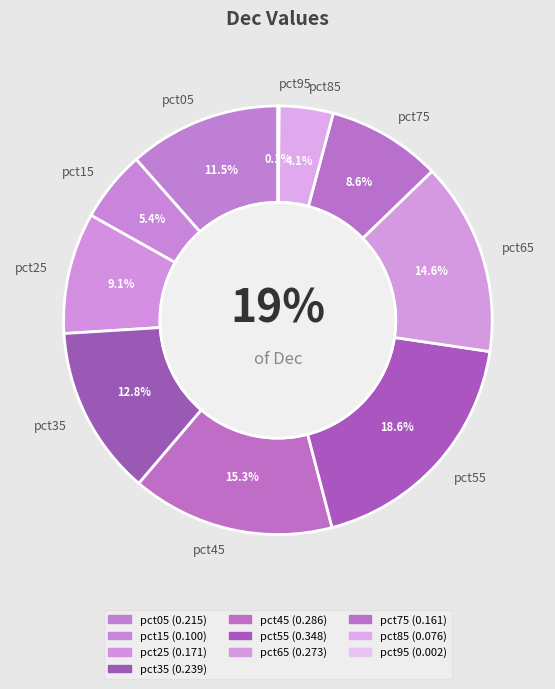

How many segments does this pie chart have?

10